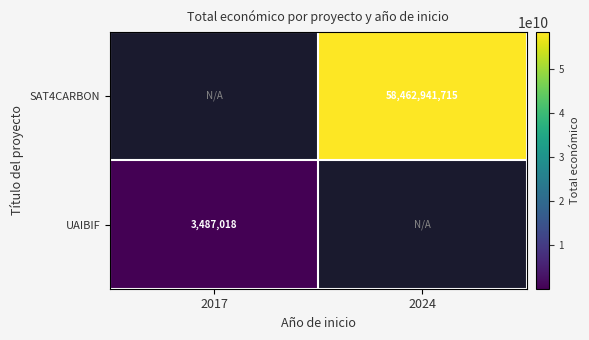

The UAIBIF series shows 5946346 at 2017. True or false?

False